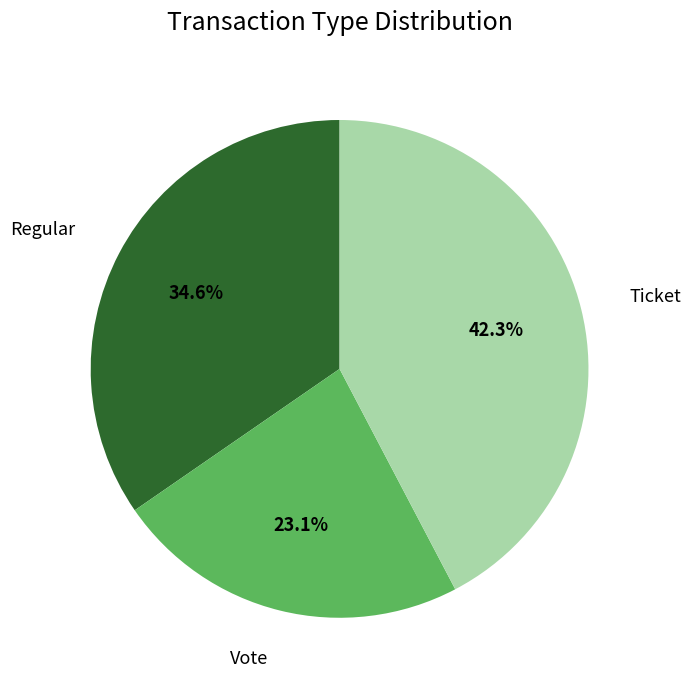

True or false: Regular accounts for 44% of the total.

False